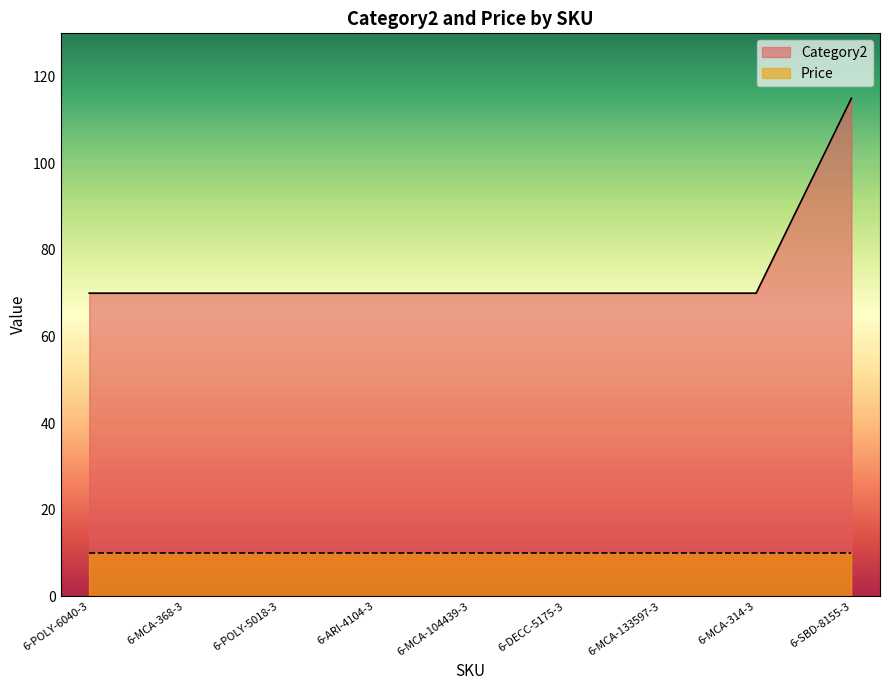

What is the minimum value shown in the chart?

10.0